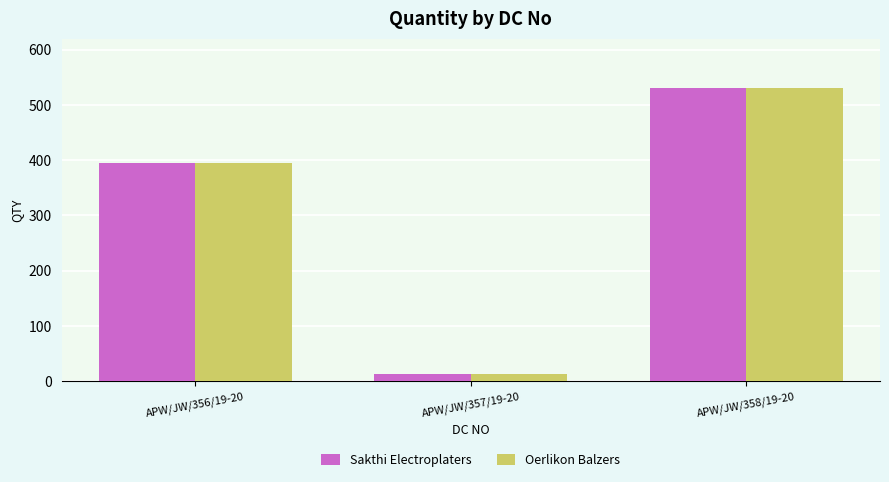

List the labels in order of Sakthi Electroplaters value, smallest first.

APW/JW/357/19-20, APW/JW/356/19-20, APW/JW/358/19-20